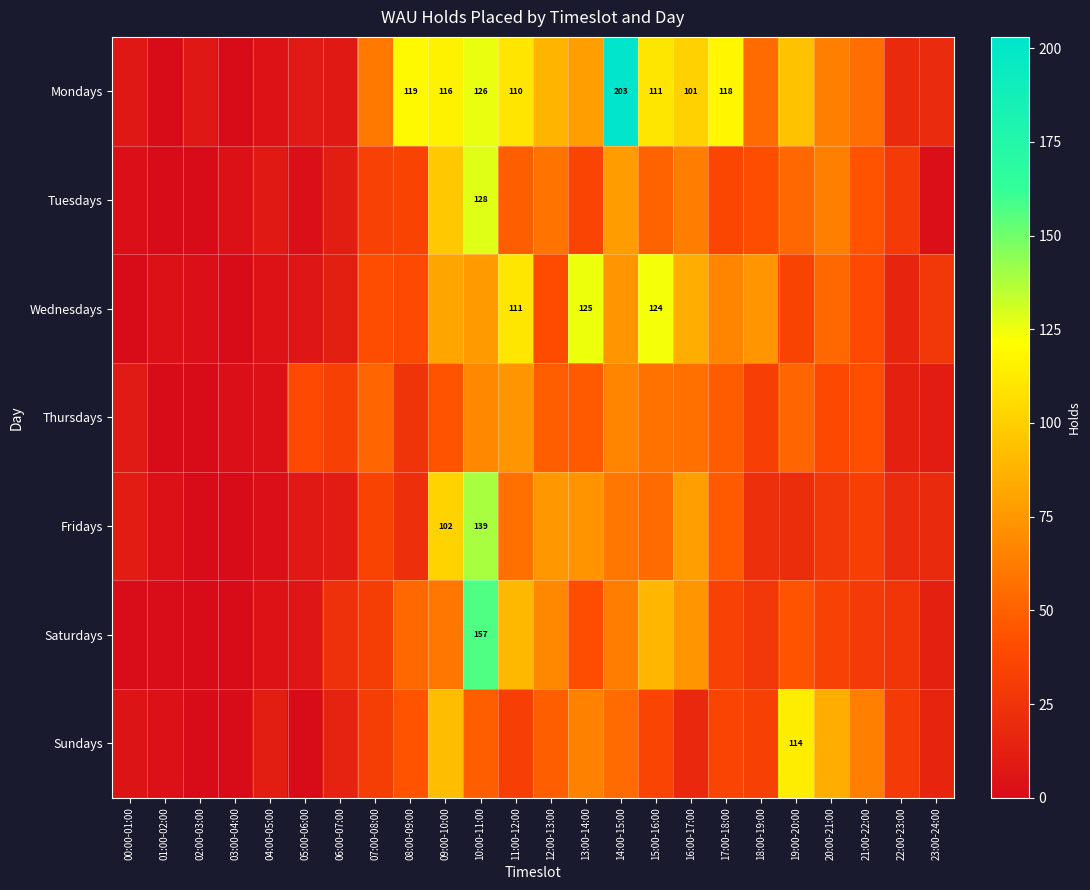

What is the sum of the Tuesdays values at 23:00-24:00 and 10:00-11:00?

130